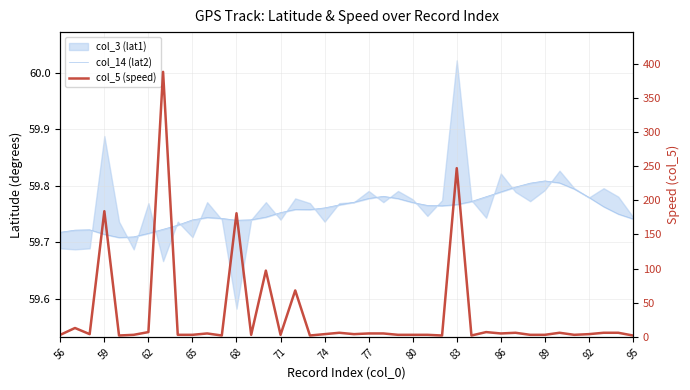

Which series has the largest range (max minus min)?

col_5 (speed)